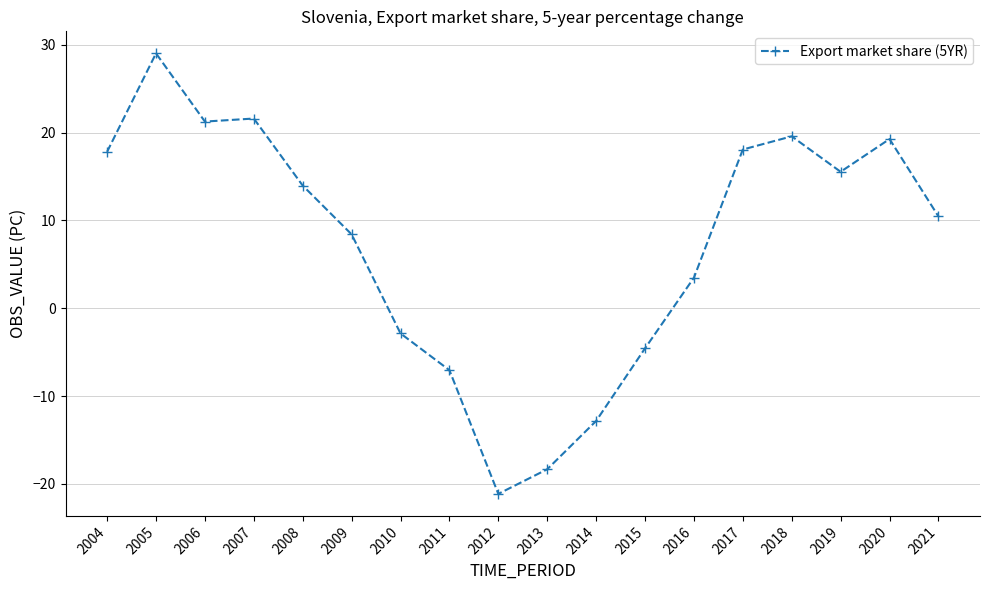

What is the minimum value shown in the chart?

-21.1